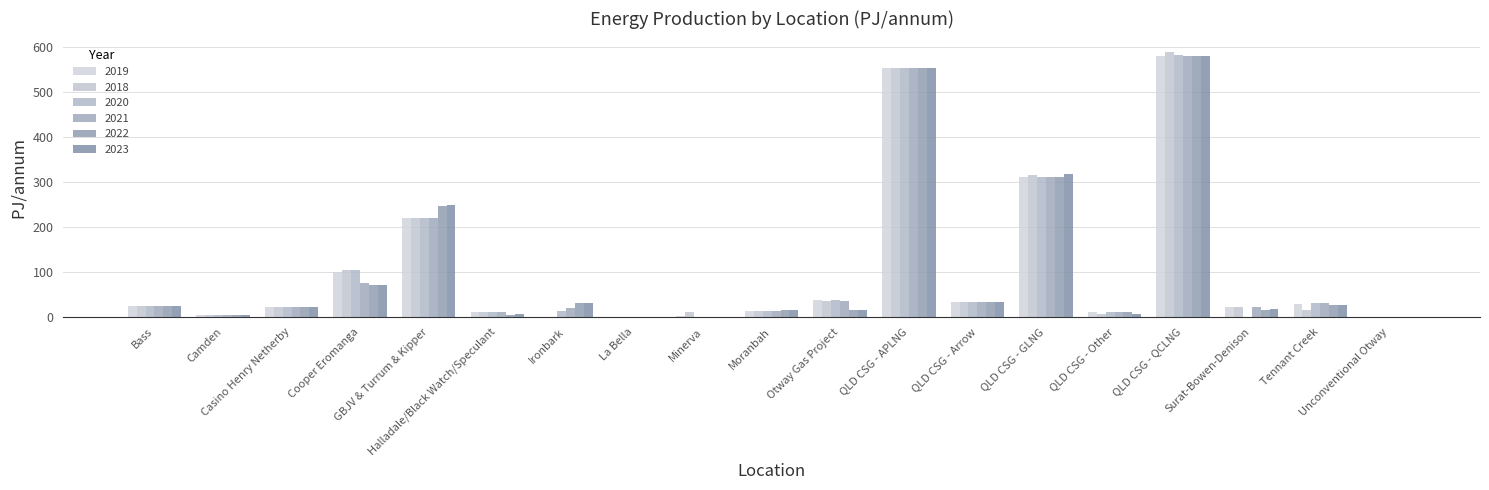

Are the bars grouped side by side (vs. stacked)?

Yes